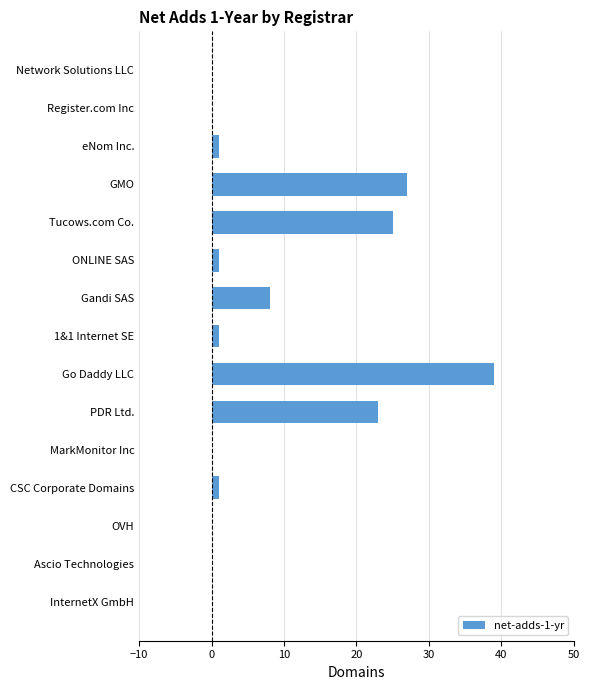

Reading bottom to top, what are all the values shown in this chart?

InternetX GmbH=0	Ascio Technologies=0	OVH=0	CSC Corporate Domains=1	MarkMonitor Inc=0	PDR Ltd.=23	Go Daddy LLC=39	1&1 Internet SE=1	Gandi SAS=8	ONLINE SAS=1	Tucows.com Co.=25	GMO=27	eNom Inc.=1	Register.com Inc=0	Network Solutions LLC=0